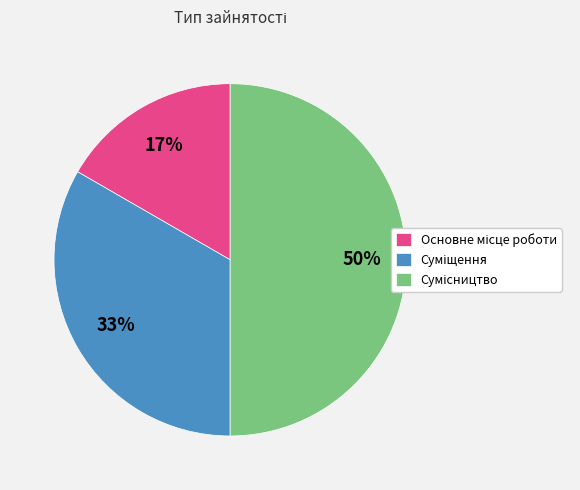

To the nearest percent, what is the difference between the largest and smallest slice percentages?

33%